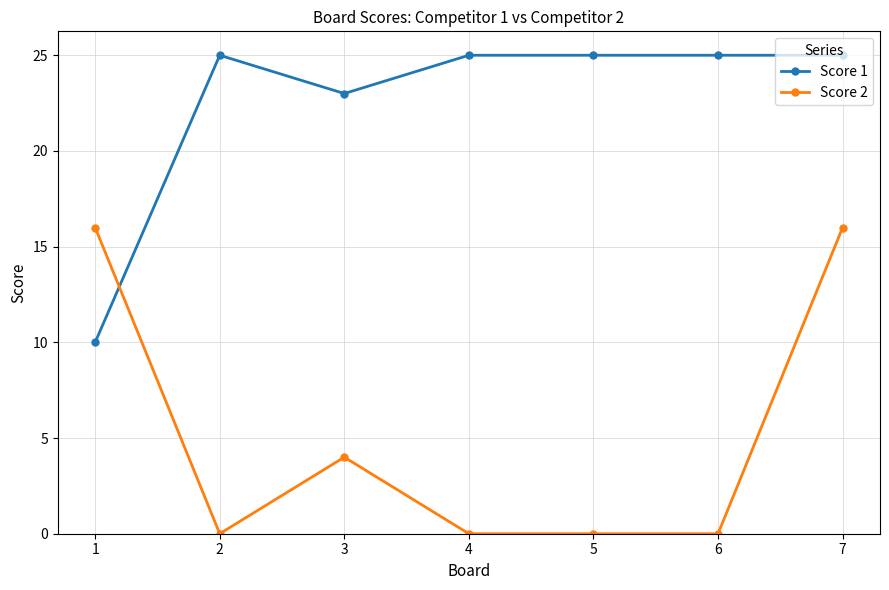

Which series has the largest range (max minus min)?

Score 2